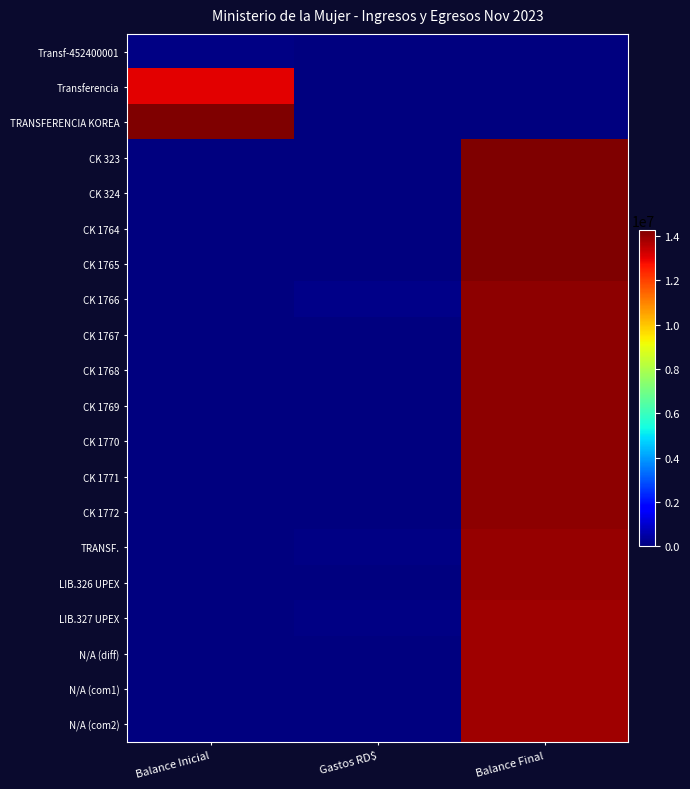

Rank the series at Balance Final from highest to lowest value.

CK 323, CK 324, CK 1764, CK 1765, CK 1766, CK 1767, CK 1768, CK 1769, CK 1770, CK 1771, CK 1772, TRANSF., LIB.326 UPEX, LIB.327 UPEX, N/A (diff), N/A (com1), N/A (com2), Transf-452400001, Transferencia, TRANSFERENCIA KOREA